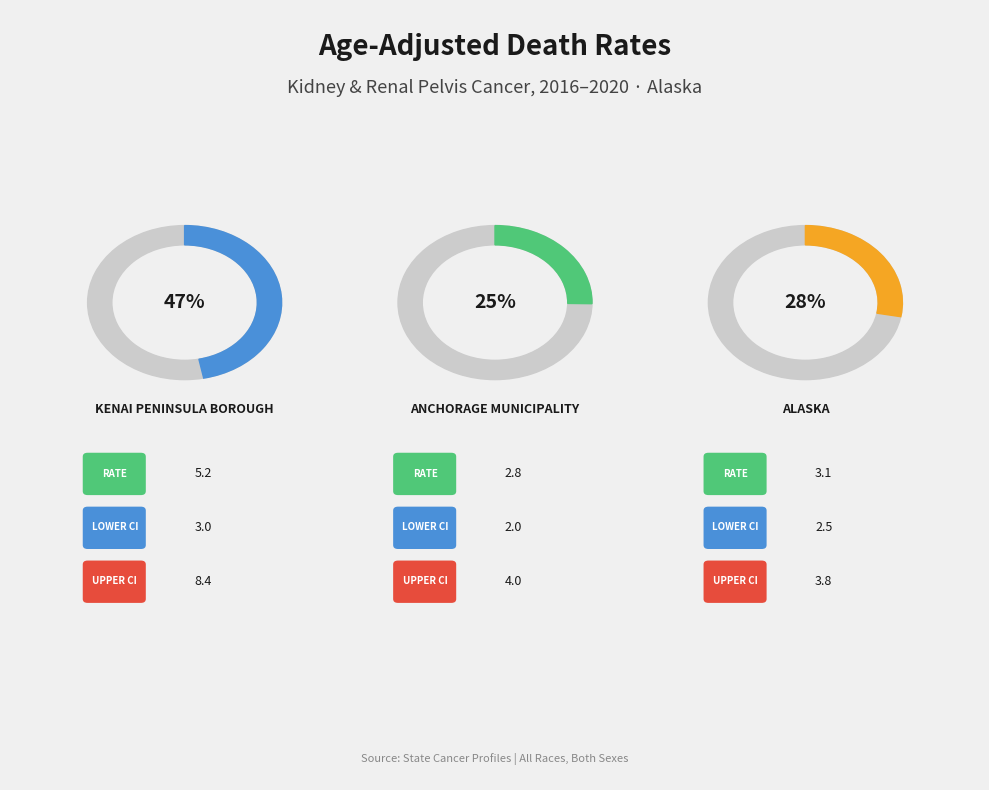

Does Alaska represent more than half of the total?

No